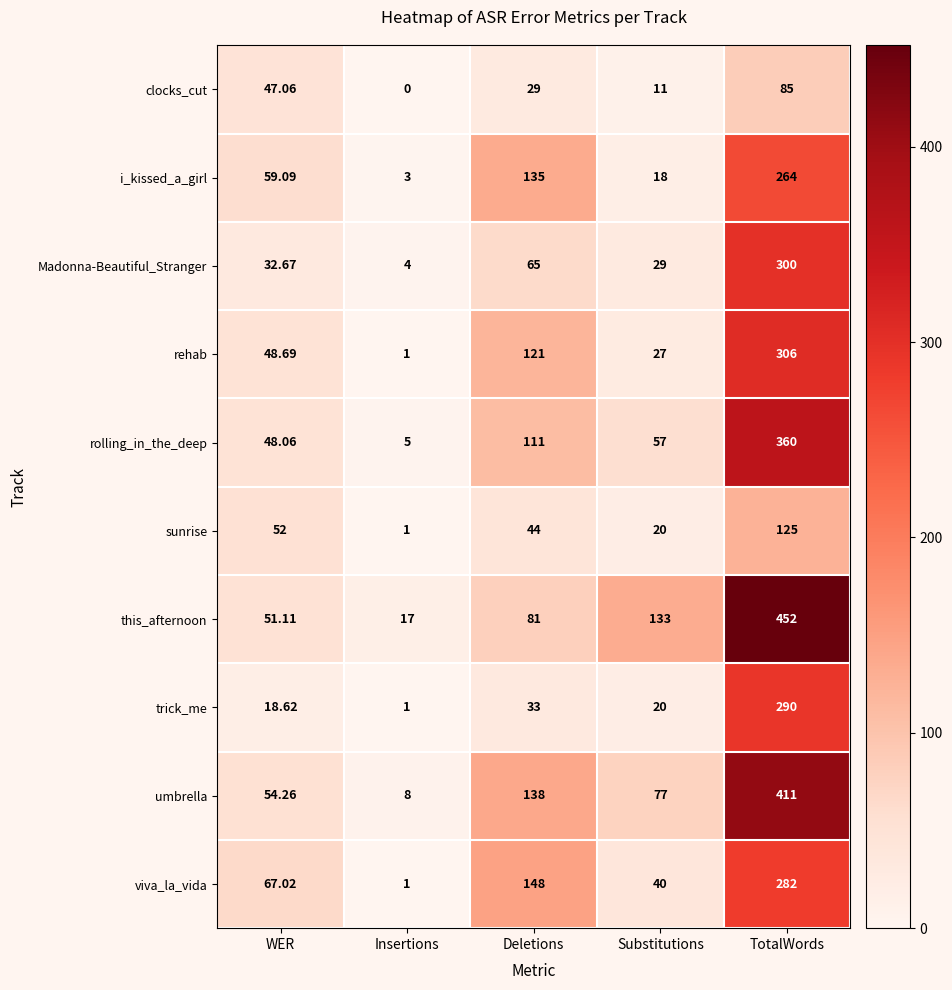

Rank the series at WER from highest to lowest value.

viva_la_vida, i_kissed_a_girl, umbrella, sunrise, this_afternoon, rehab, rolling_in_the_deep, clocks_cut, Madonna-Beautiful_Stranger, trick_me